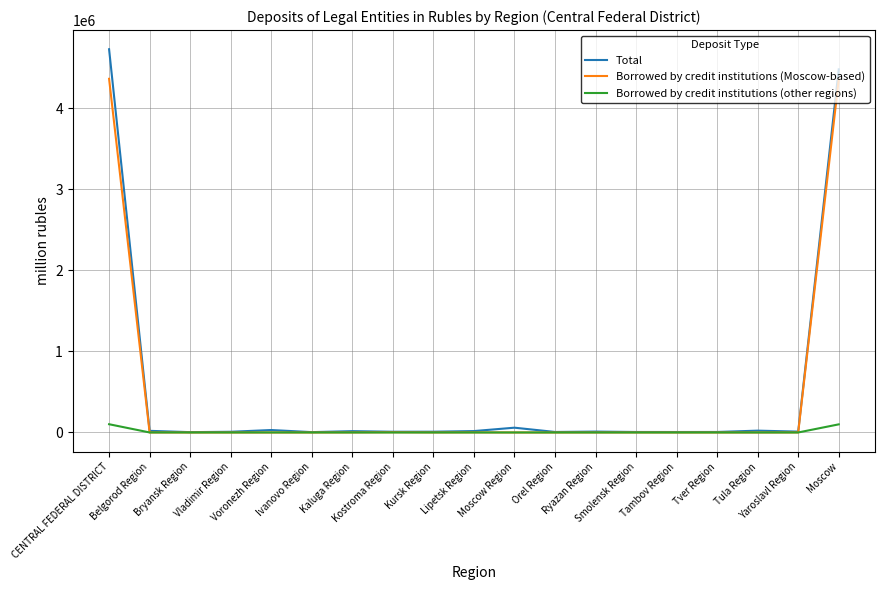

Which series has the largest range (max minus min)?

Total